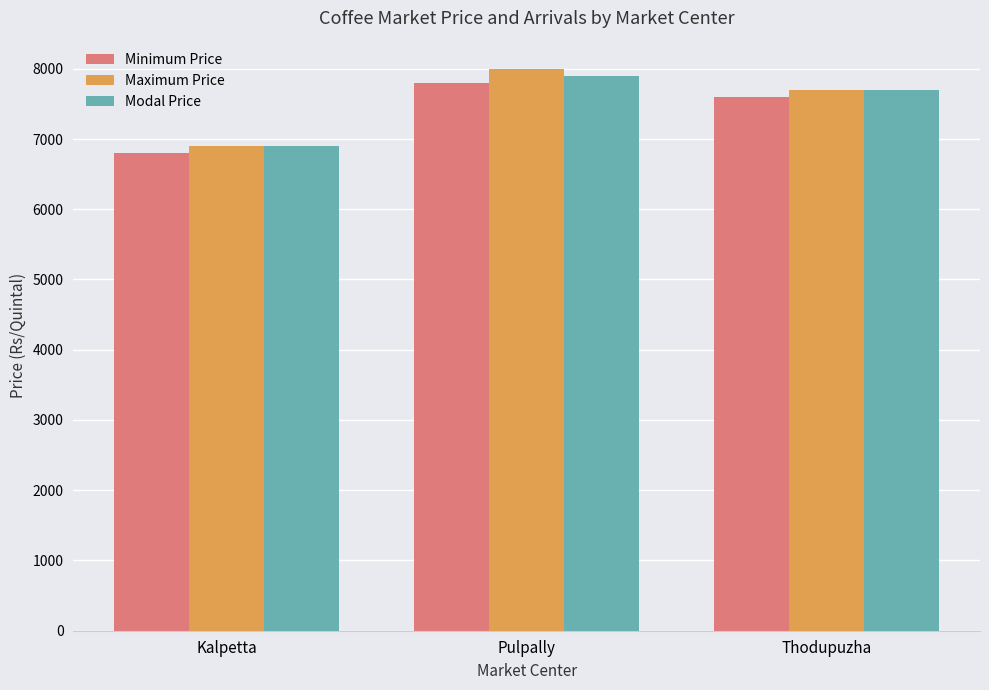

The Modal Price series shows 1920 at Kalpetta. True or false?

False